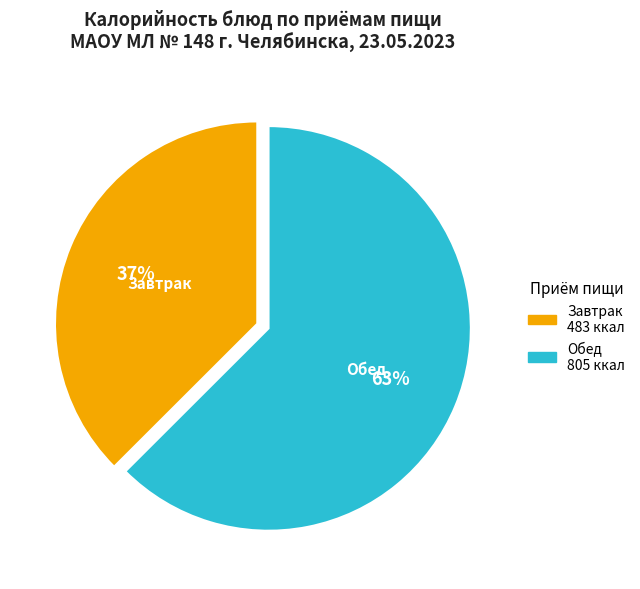

Rank the categories by value from lowest to highest.

Завтрак, Обед